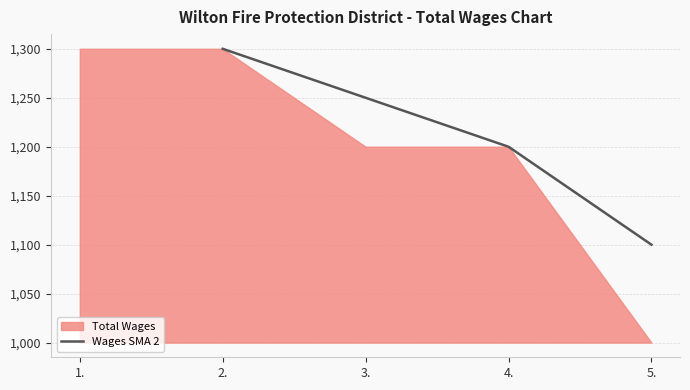

Rank the categories by Wages SMA 2 value from lowest to highest.

5., 4., 3., 2.